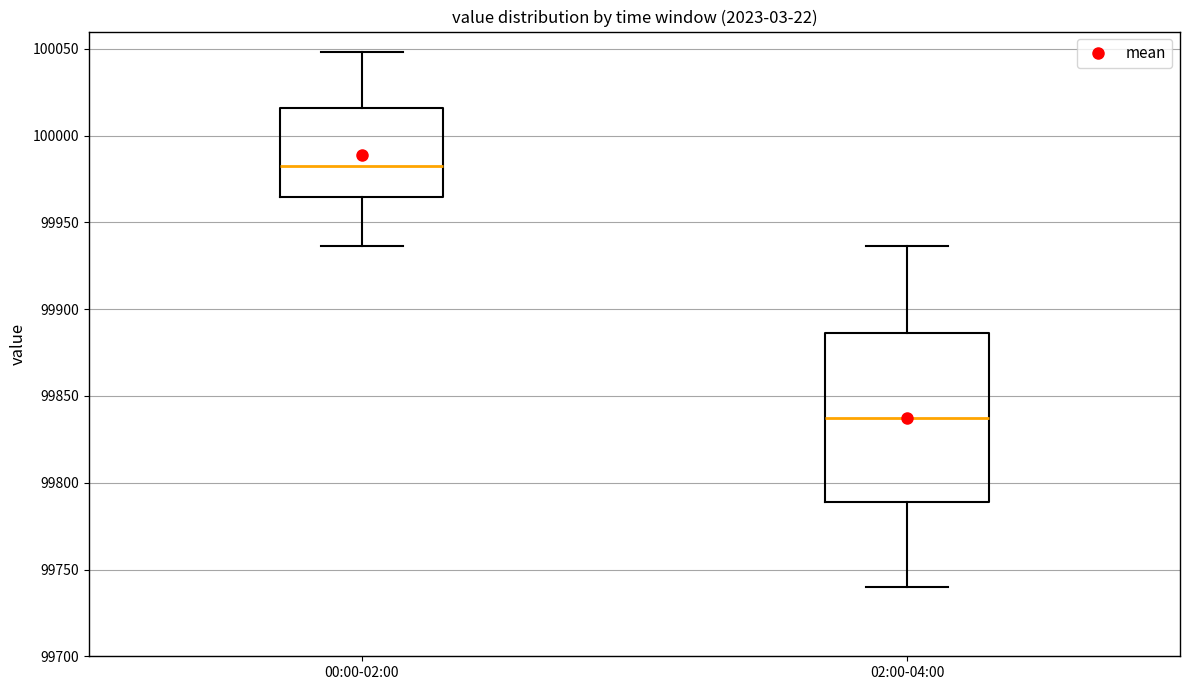

Where is the lower edge of the box for 00:00-02:00 on the y-axis? The values are not printed on the chart, so give them approximately, as read against the axis.

99965